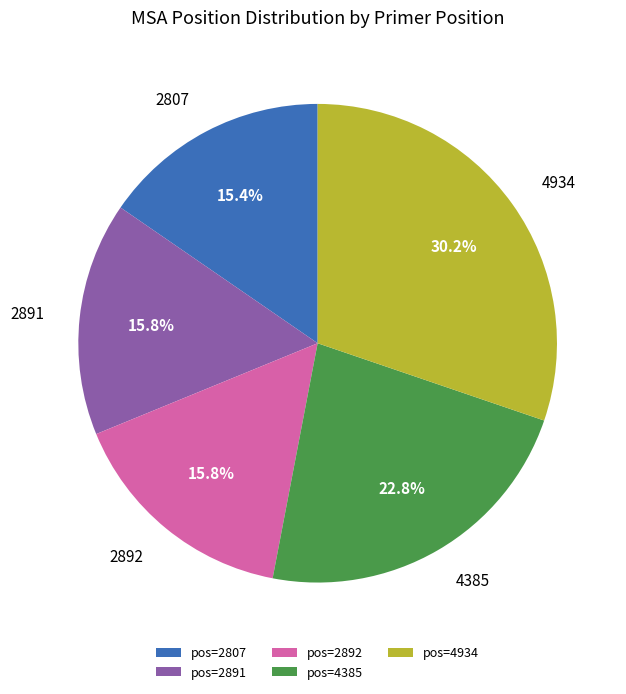

Does pos=4934 account for over 50% of the chart?

No